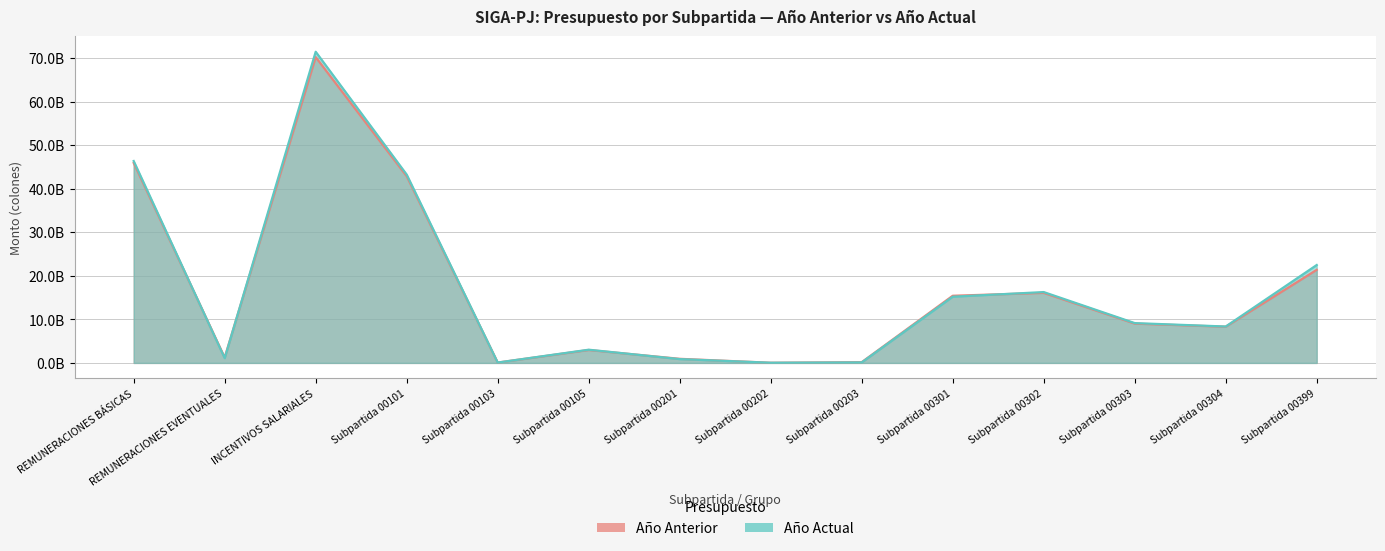

Reading right to left, list all the values displayed in this chart.

Año Anterior: Subpartida 00399=21373665980	Subpartida 00304=8311962028	Subpartida 00303=9019699175	Subpartida 00302=16077553828	Subpartida 00301=15417823523	Subpartida 00203=171253737	Subpartida 00202=36783333	Subpartida 00201=942416538	Subpartida 00105=2965994996	Subpartida 00103=82459200	Subpartida 00101=42856476932	INCENTIVOS SALARIALES=70200704534	REMUNERACIONES EVENTUALES=1245203608	REMUNERACIONES BÁSICAS=45904931128
Año Actual: Subpartida 00399=22475242317	Subpartida 00304=8354905128	Subpartida 00303=9138987694	Subpartida 00302=16263676915	Subpartida 00301=15195923029	Subpartida 00203=115313585	Subpartida 00202=39956115	Subpartida 00201=876336405	Subpartida 00105=3030629013	Subpartida 00103=82459200	Subpartida 00101=43233410623	INCENTIVOS SALARIALES=71428735083	REMUNERACIONES EVENTUALES=1094796681	REMUNERACIONES BÁSICAS=46346498836